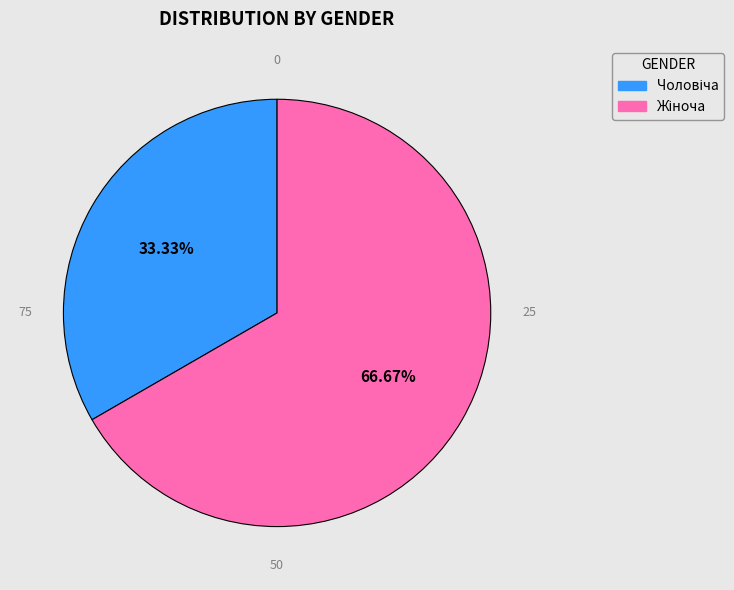

Is there any slice that represents more than half of the pie?

Yes